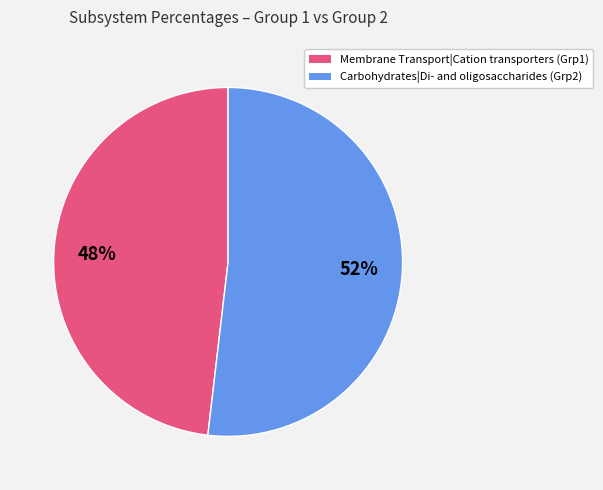

Is it true that Membrane Transport|Cation transporters is 87% of the pie?

False